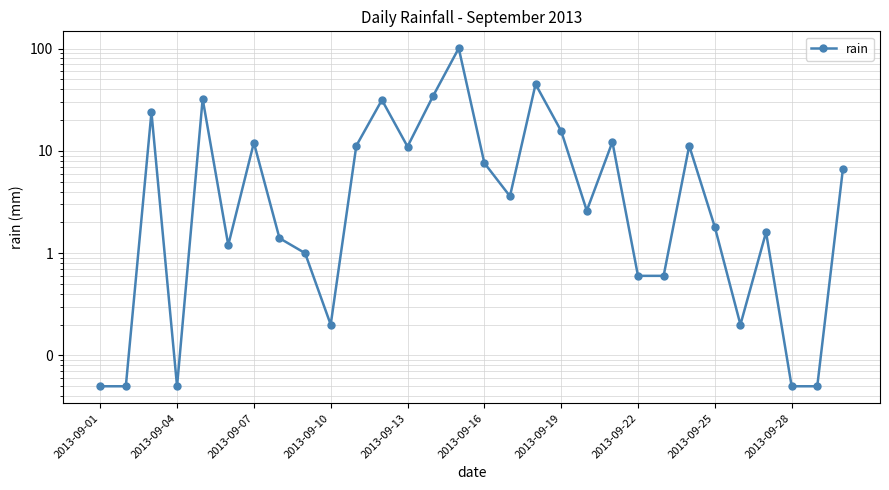

Where is the data nearest to the value 50?

17